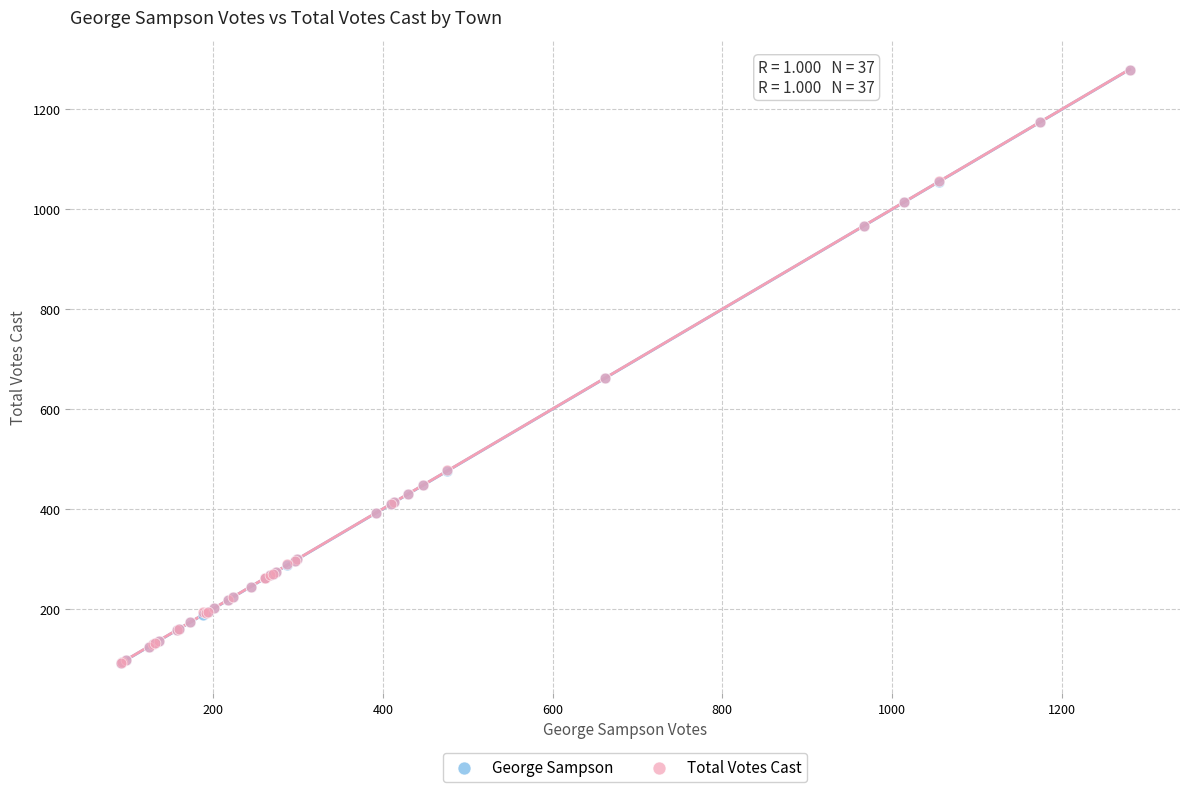

What are all the series names shown in the legend?

George Sampson, Total Votes Cast